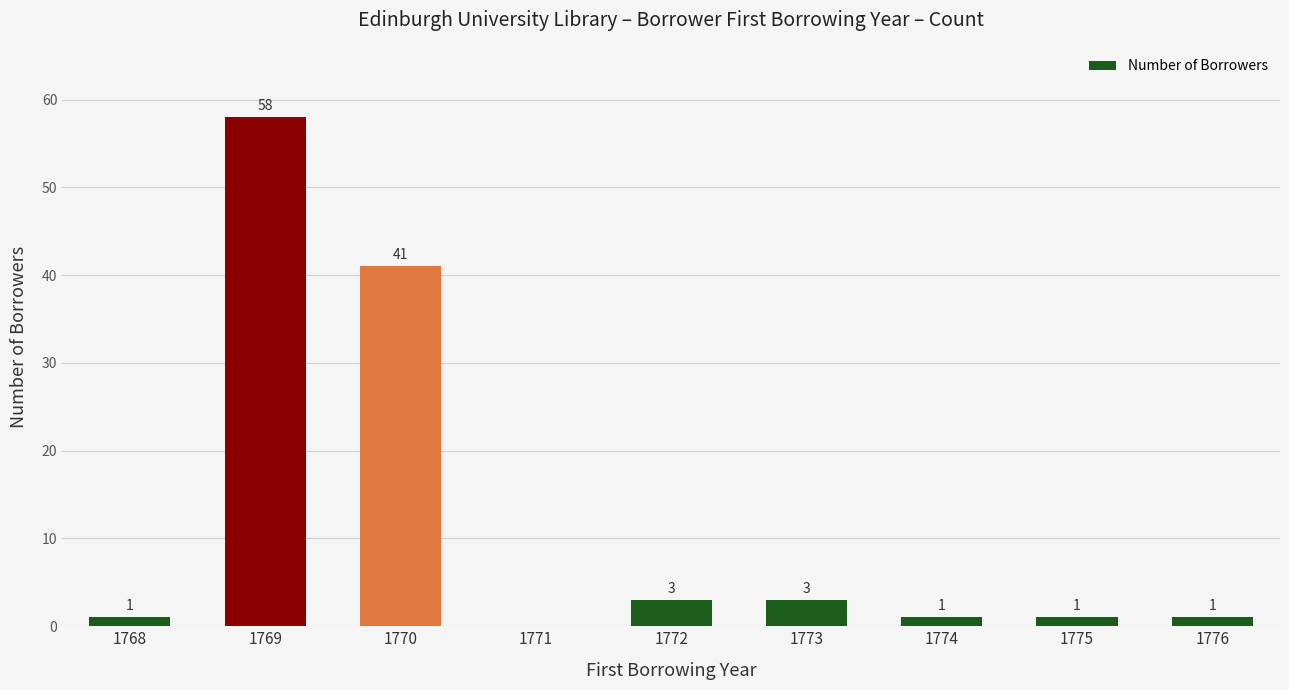

What is the difference between the values at 1773 and 1769?

55